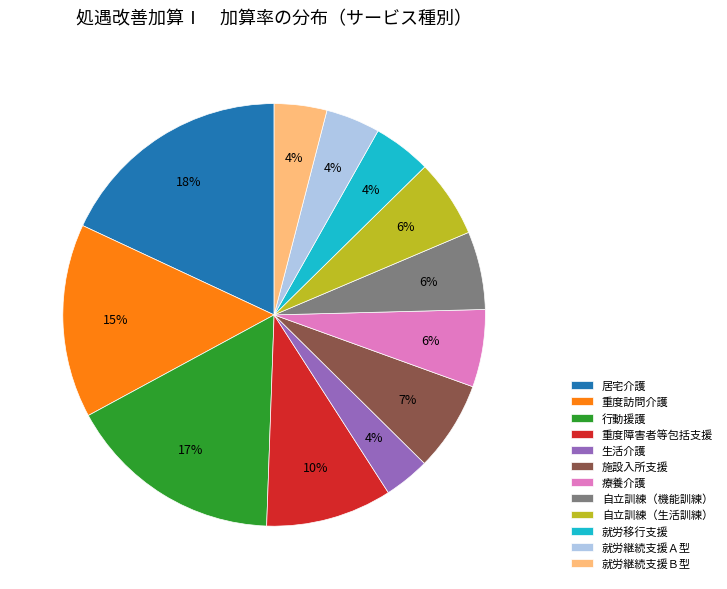

To the nearest percent, what portion does 居宅介護 represent?

18%